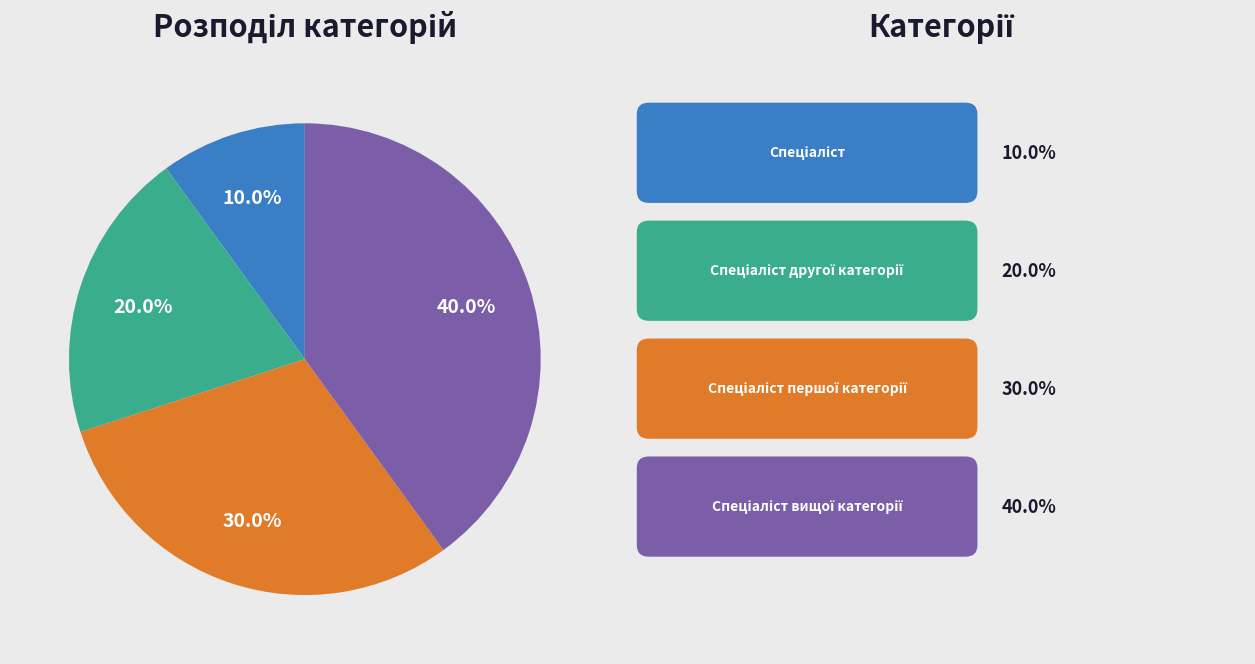

To the nearest percent, what is the average slice percentage?

25%